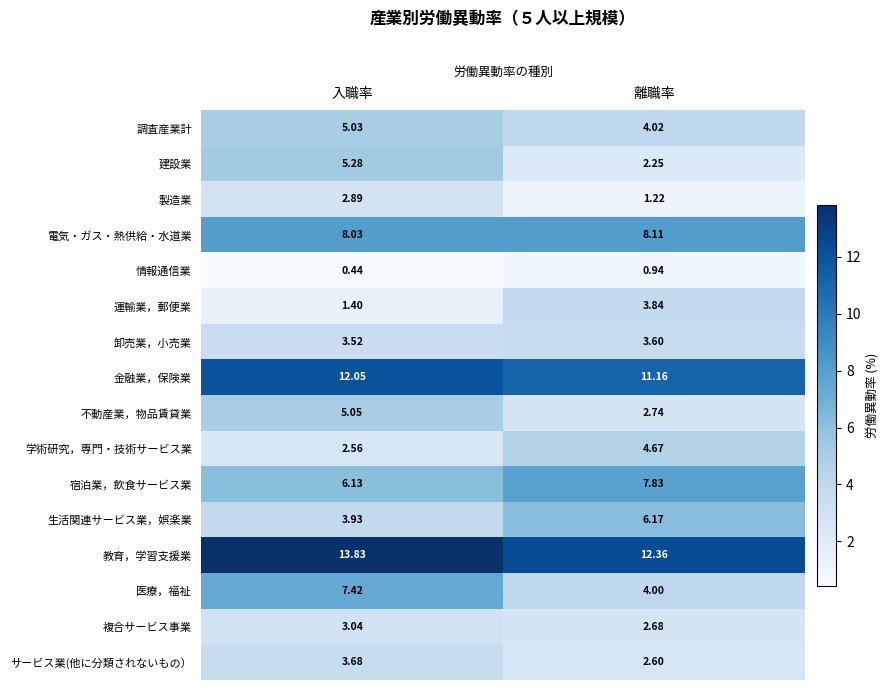

At which category does the chart reach its minimum across all series?

入職率